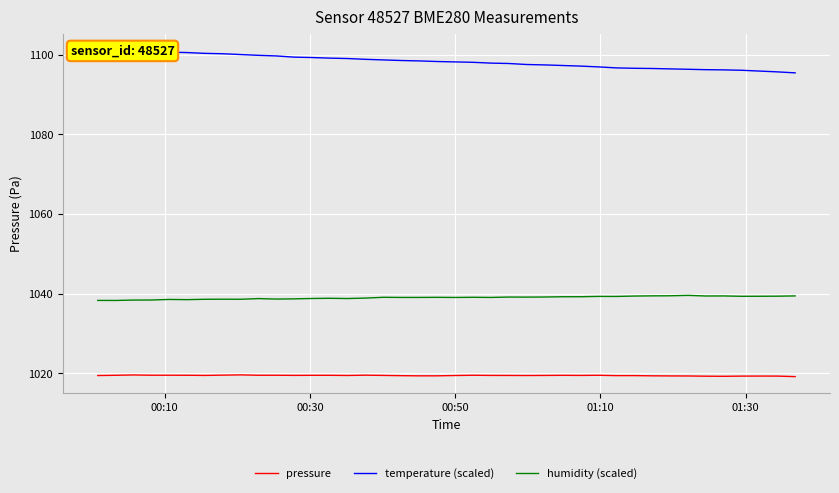

How many categories are shown in the chart?

40